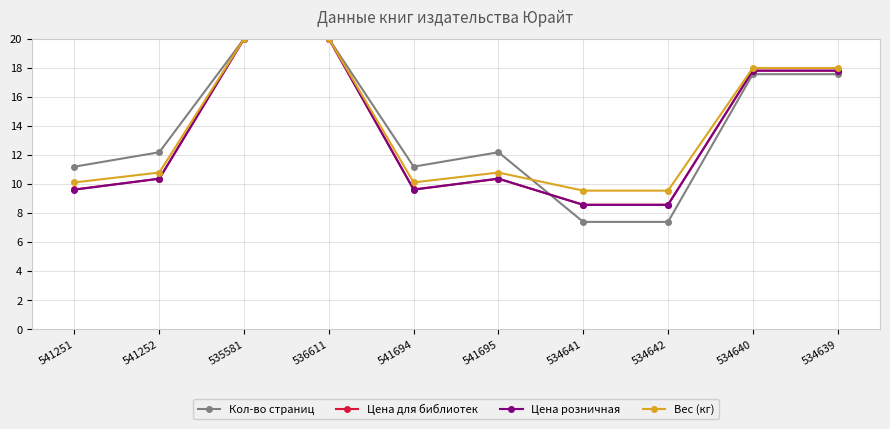

The value of Кол-во страниц at 535581 is 4.7. True or false?

False